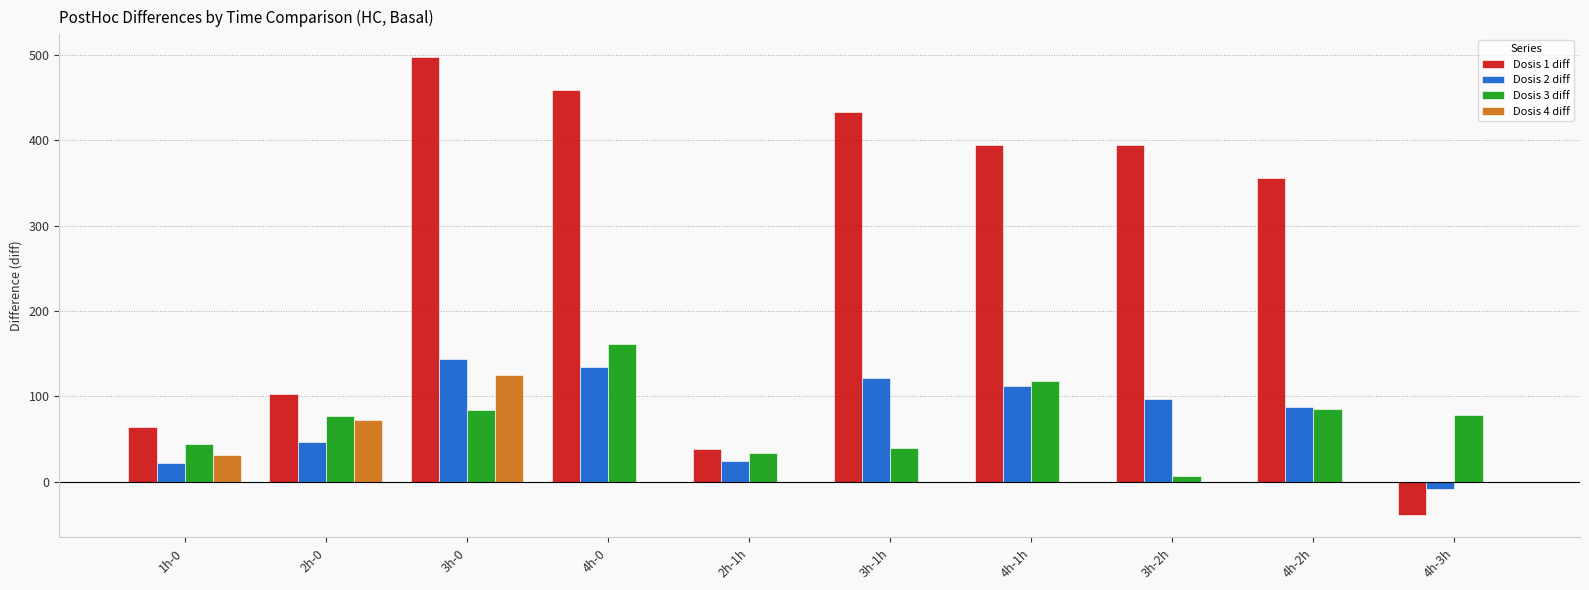

What is the sum of the Dosis 3 diff values at 3h-1h and 3h-0?

123.5